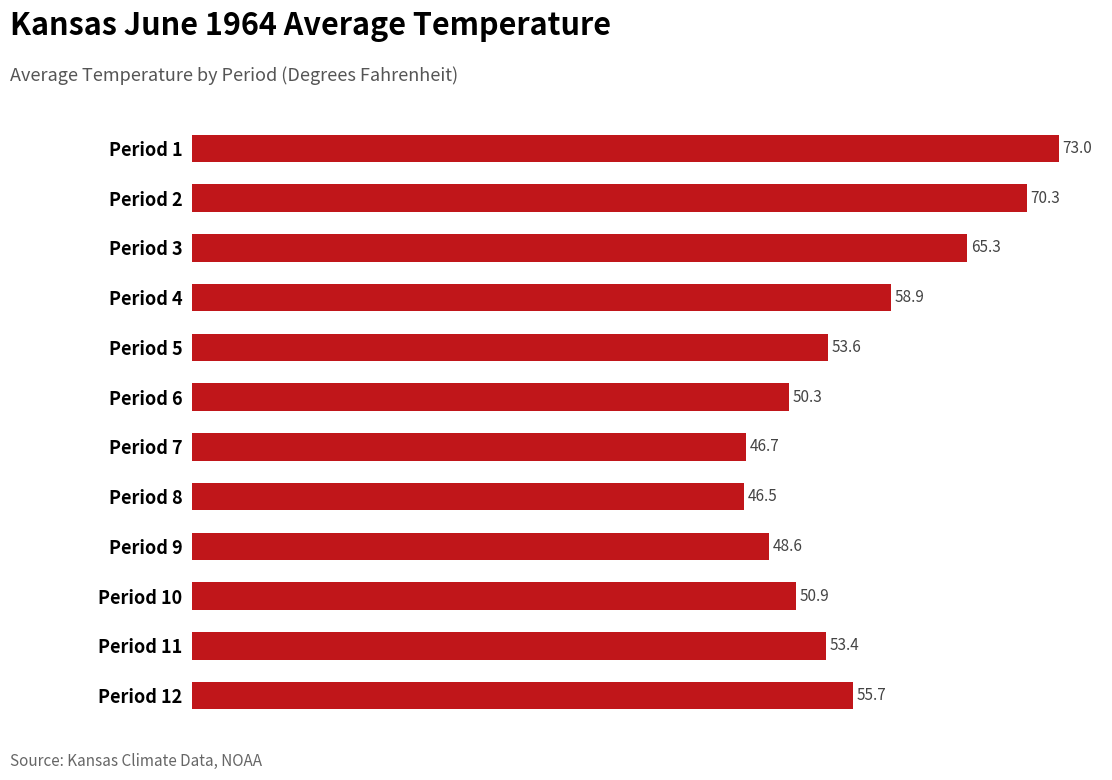

List the labels in order of value, smallest first.

Period 8, Period 7, Period 9, Period 6, Period 10, Period 11, Period 5, Period 12, Period 4, Period 3, Period 2, Period 1